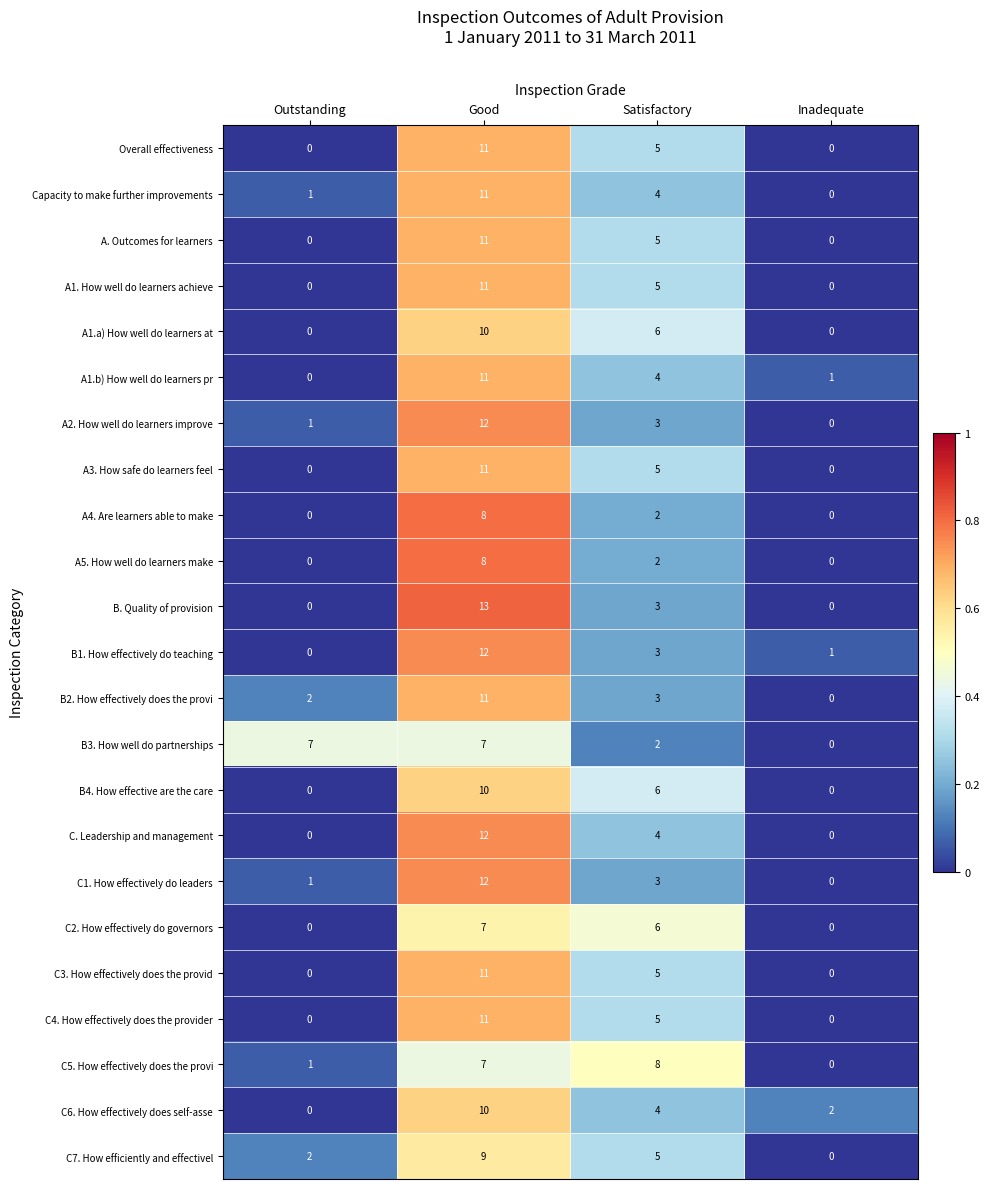

Between Satisfactory and Inadequate, which series saw the biggest shift?

C5. How effectively does the provi